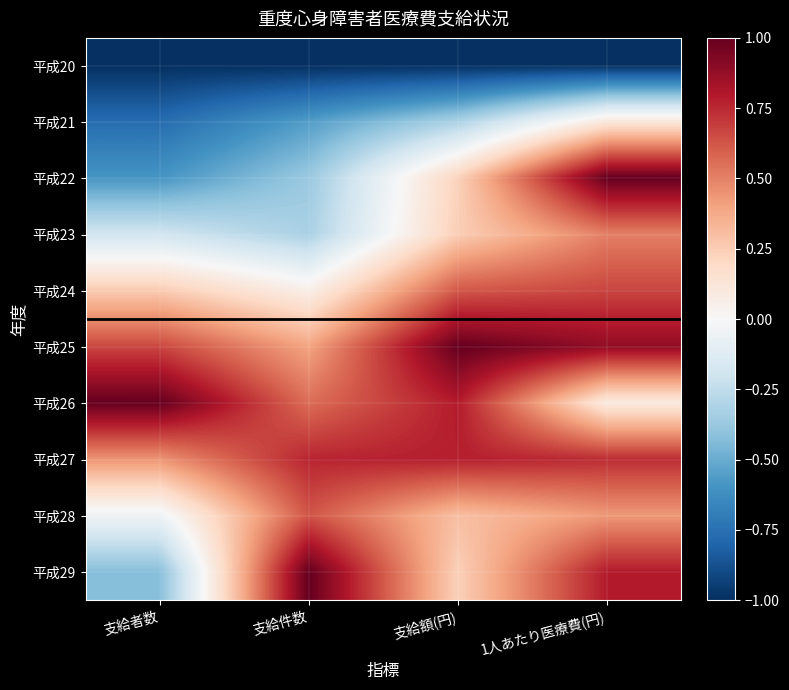

Reading left to right, list all the values displayed in this chart.

平成20: 支給者数=-1.0	支給件数=-1.0	支給額(円)=-1.0	1人あたり医療費(円)=-1.0
平成21: 支給者数=-0.8	支給件数=-0.6	支給額(円)=-0.3	1人あたり医療費(円)=0.1
平成22: 支給者数=-0.6	支給件数=-0.4	支給額(円)=0.2	1人あたり医療費(円)=1.0
平成23: 支給者数=-0.2	支給件数=-0.3	支給額(円)=0.2	1人あたり医療費(円)=0.5
平成24: 支給者数=0.3	支給件数=0.1	支給額(円)=0.6	1人あたり医療費(円)=0.7
平成25: 支給者数=0.7	支給件数=0.4	支給額(円)=1.0	1人あたり医療費(円)=0.9
平成26: 支給者数=1.0	支給件数=0.6	支給額(円)=0.8	1人あたり医療費(円)=0.1
平成27: 支給者数=0.4	支給件数=0.8	支給額(円)=0.8	1人あたり医療費(円)=0.7
平成28: 支給者数=-0.0	支給件数=0.6	支給額(円)=0.3	1人あたり医療費(円)=0.4
平成29: 支給者数=-0.4	支給件数=1.0	支給額(円)=0.2	1人あたり医療費(円)=0.8